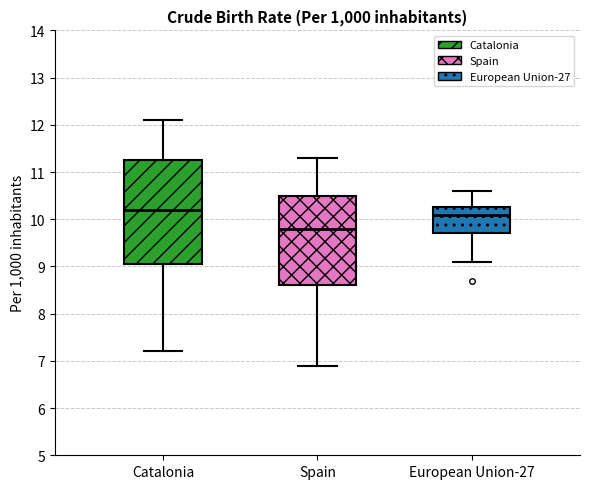

Which box's median line is the lowest?

Spain